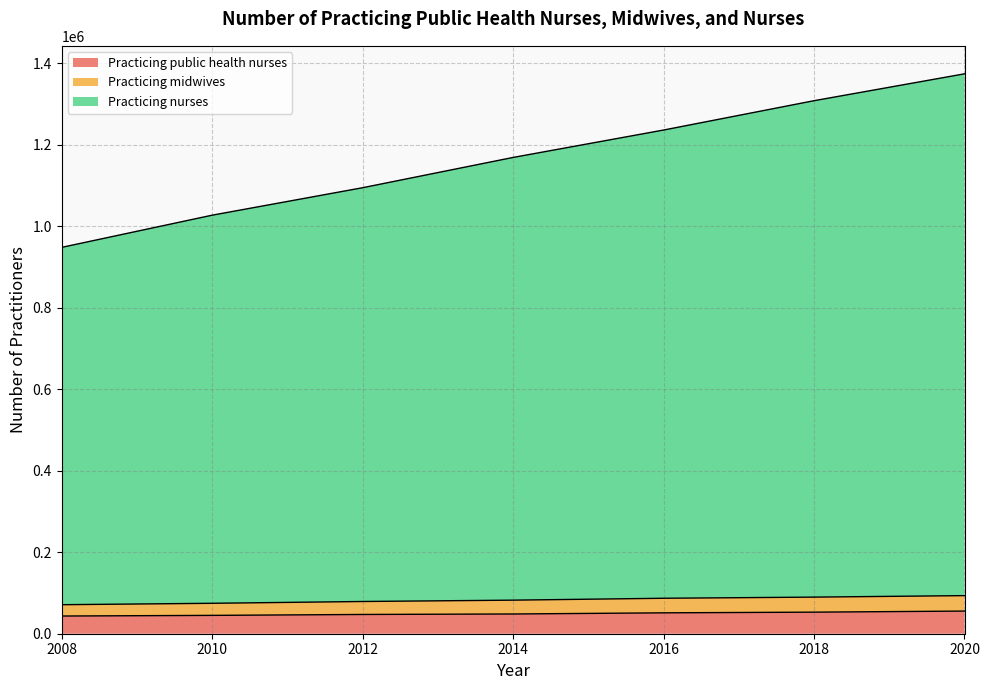

The Practicing public health nurses series shows 55595 at 2020. True or false?

True